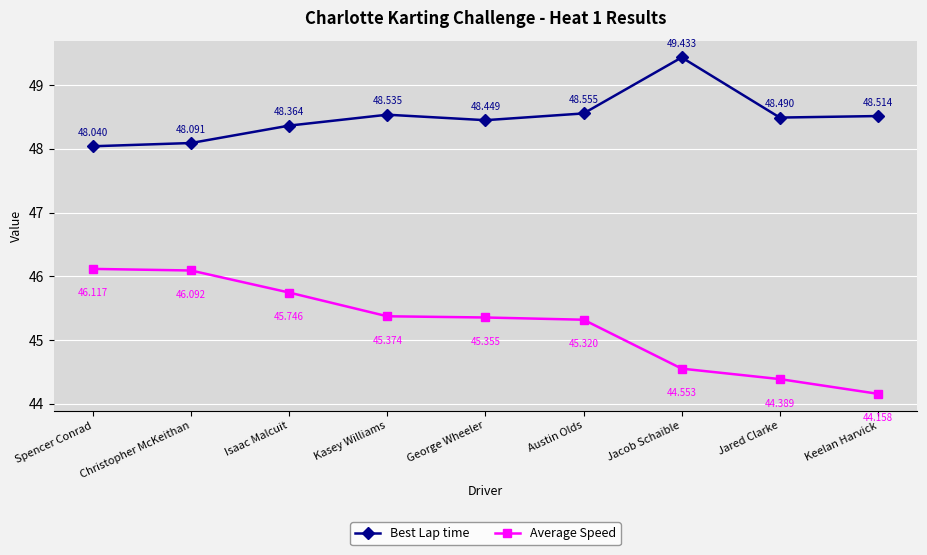

True or false: Best Lap time and Average Speed intersect in this chart.

False